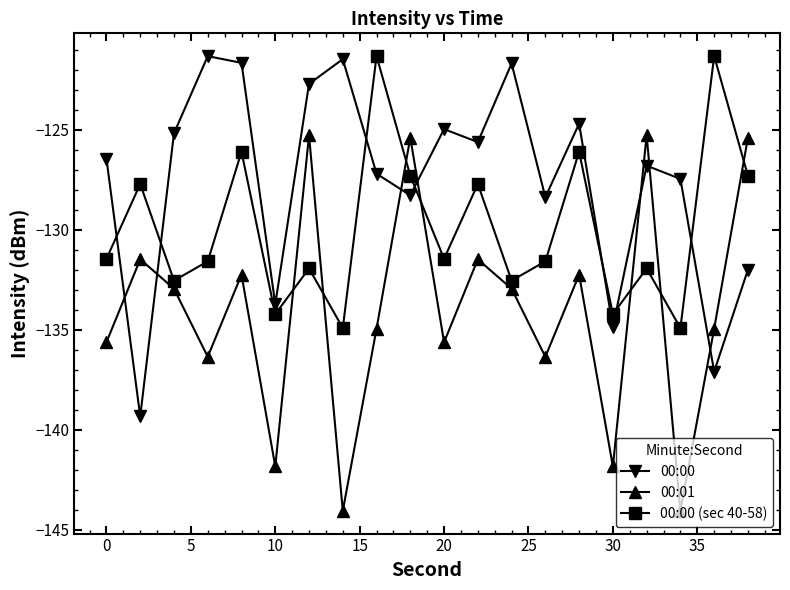

What is the difference between the second highest and second lowest values in the 00:00 (sec 40-58) series?

13.6